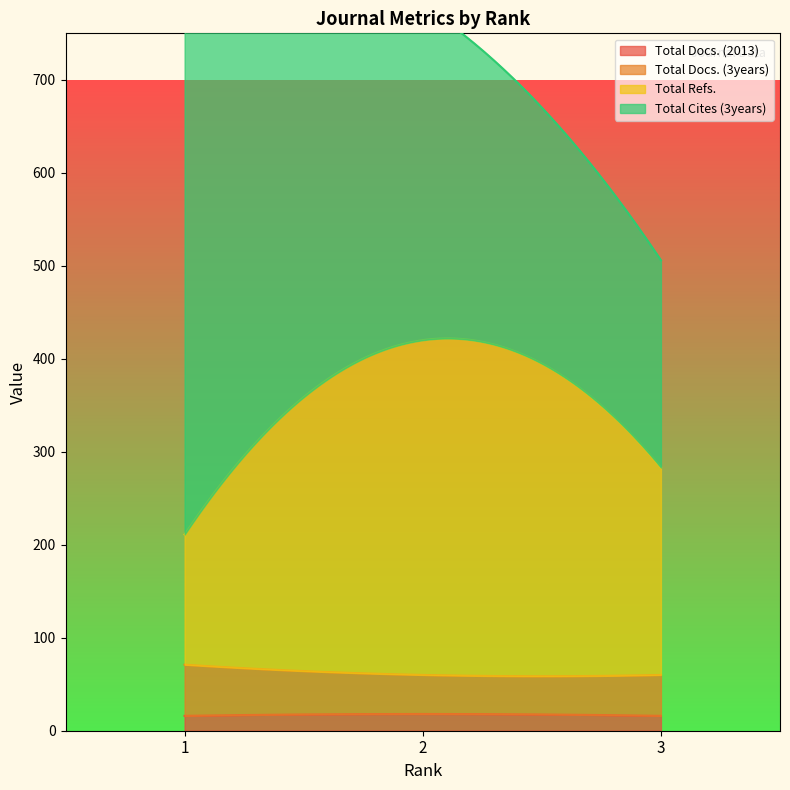

True or false: Total Docs. (3years) has a value of 55 at 1.

True